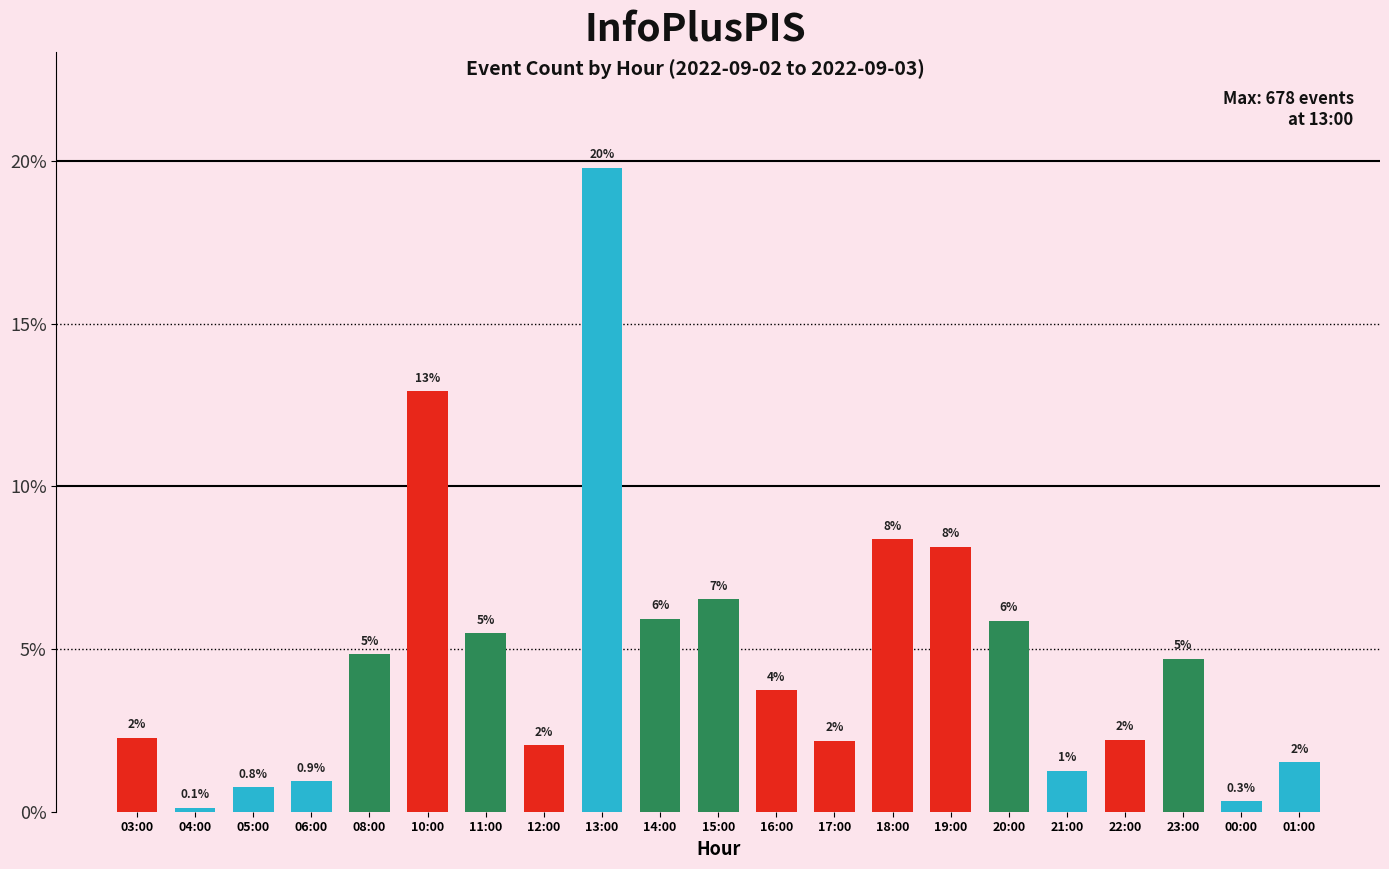

What is the difference between the second highest and minimum values?

12.8